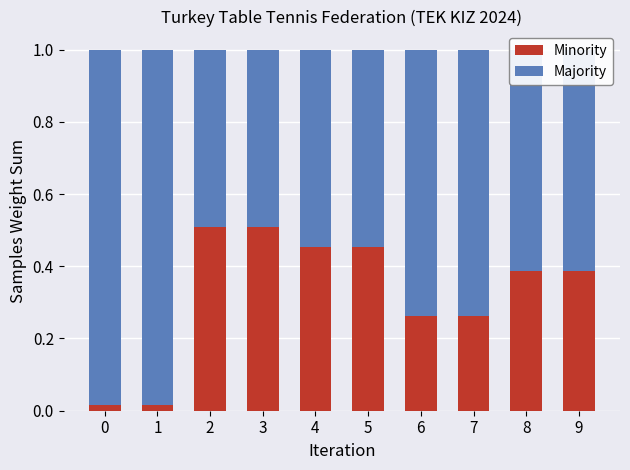

How many bars are there in total?

10